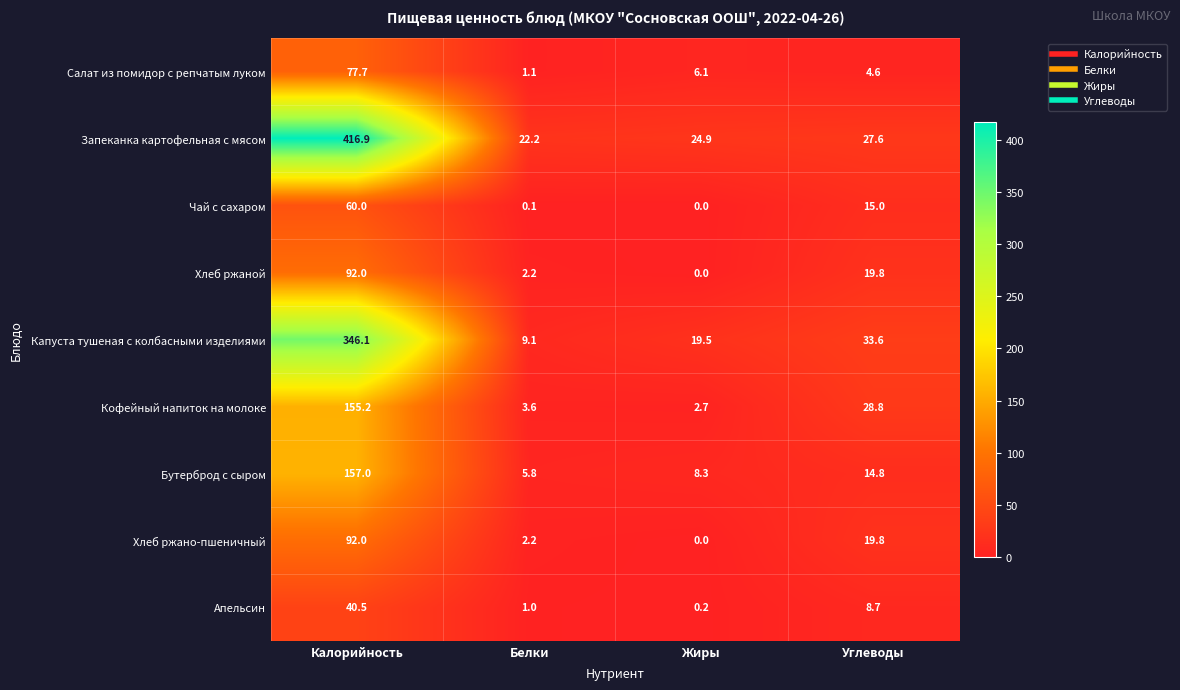

What is the difference between the highest and lowest values at Углеводы?

29.0